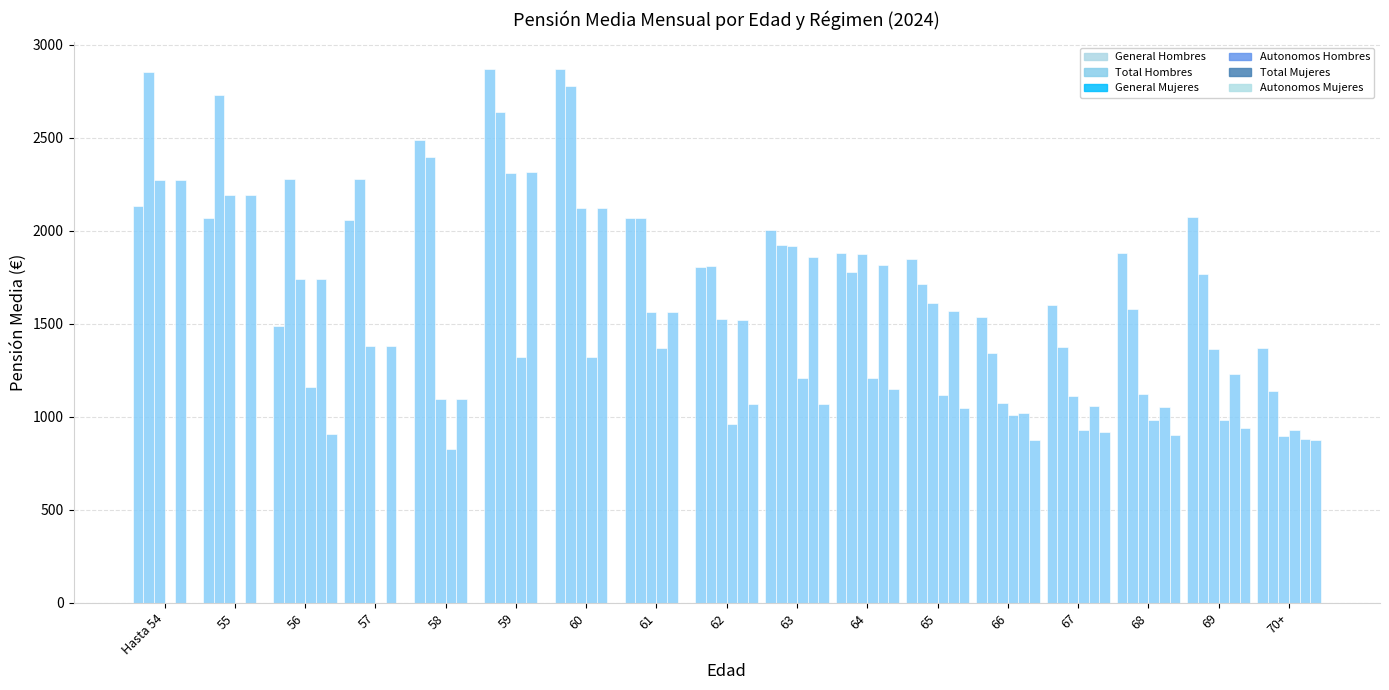

List the series in order of their peak value, highest first.

General Hombres, Total Hombres, General Mujeres, Autonomos Hombres, Total Mujeres, Autonomos Mujeres